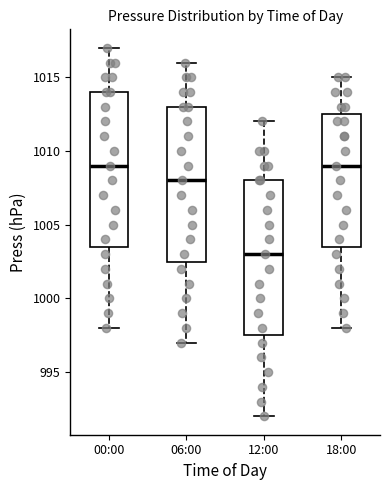

Reading left to right, read every box against the y-axis: the position of its median line, the range the box covers, and the ends of its whiskers. The values are not printed on the chart, so give them approximately, as read against the axis.

00:00: median 1009.0, box 1003.5 to 1014.0, whiskers 998.0 to 1017.0
06:00: median 1008.0, box 1002.5 to 1013.0, whiskers 997.0 to 1016.0
12:00: median 1003.0, box 997.5 to 1008.0, whiskers 992.0 to 1012.0
18:00: median 1009.0, box 1003.5 to 1012.5, whiskers 998.0 to 1015.0